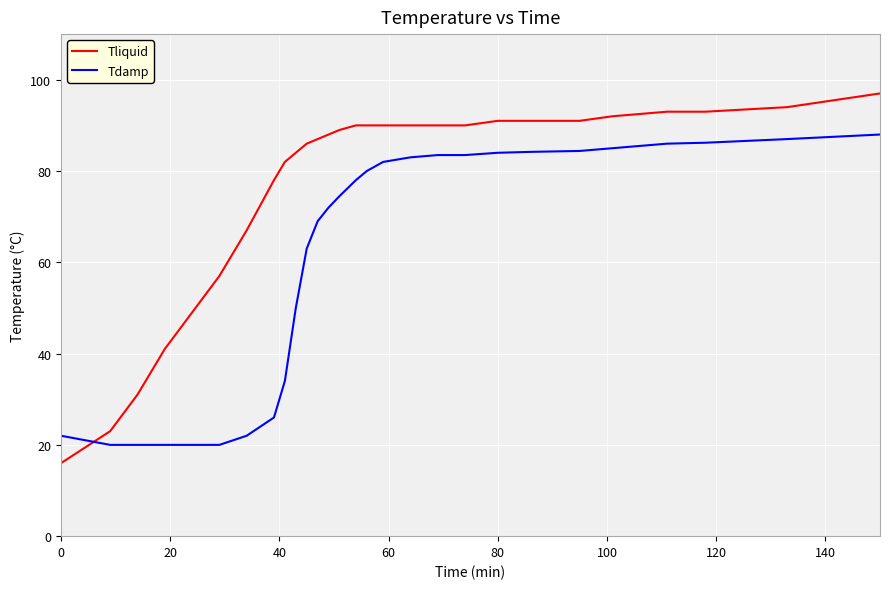

Which series has the largest total across all categories?

Tliquid